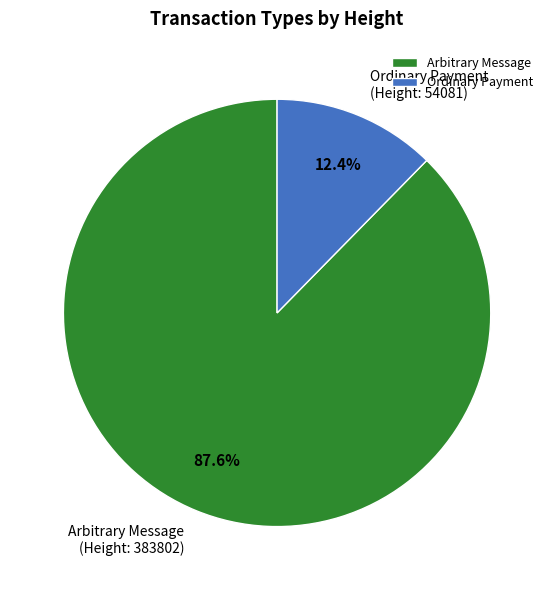

Between Arbitrary Message and Ordinary Payment, which is larger?

Arbitrary Message